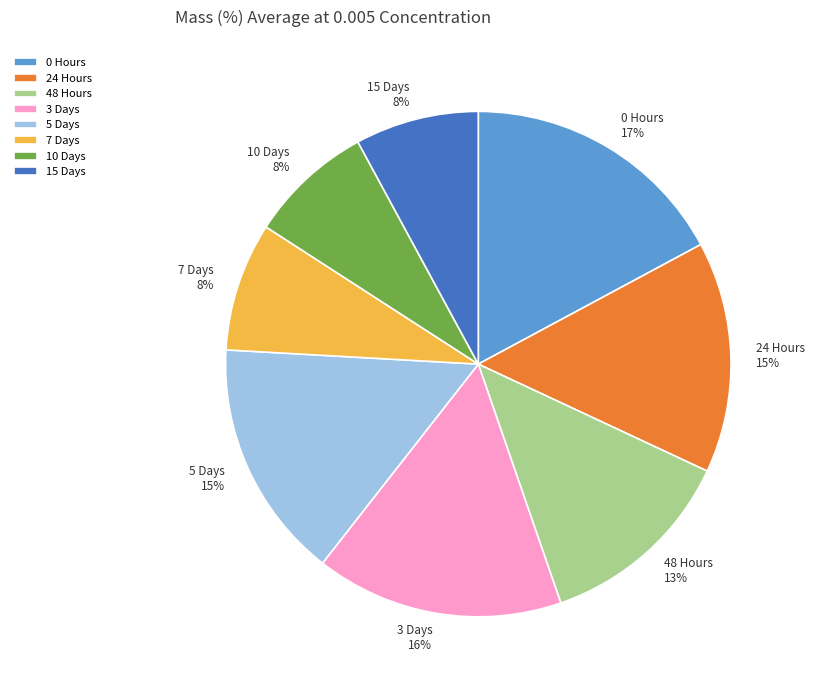

Count the number of slices in the pie.

8